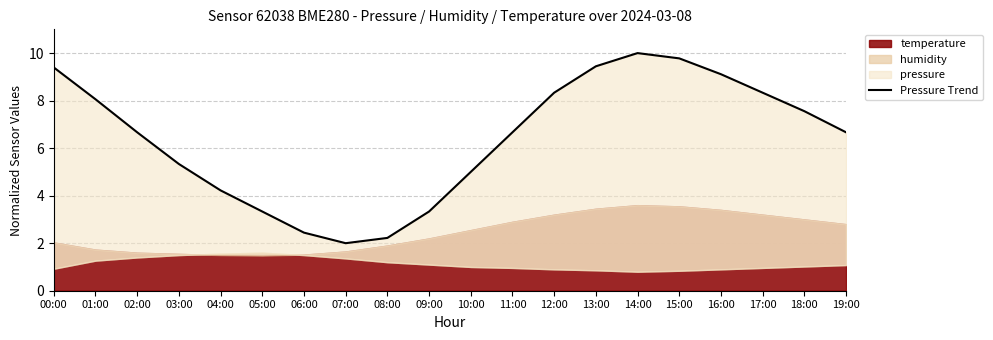

Read the value at 17:00.

8.3